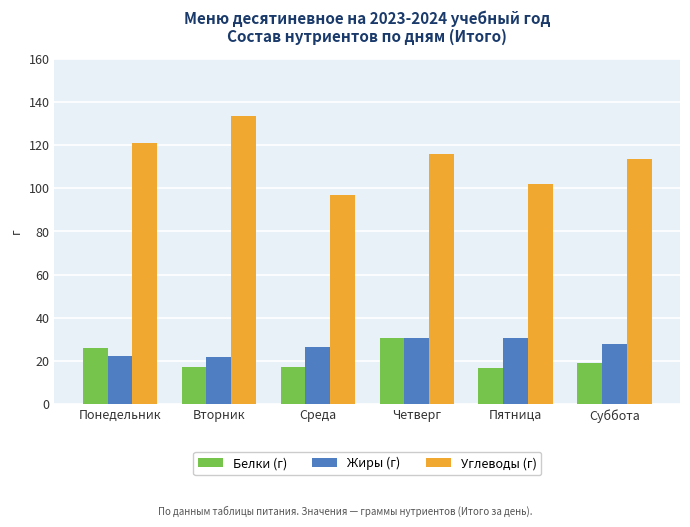

Which series has the widest spread of values?

Углеводы (г)